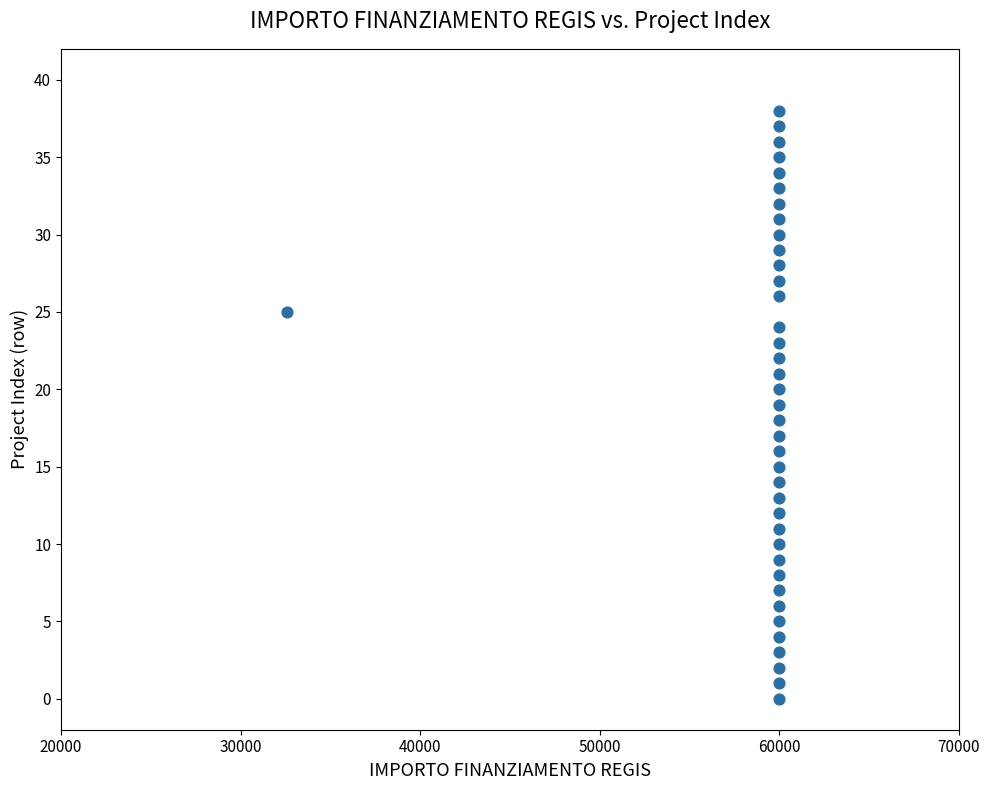

What is the range of X values (max minus min)?

27377